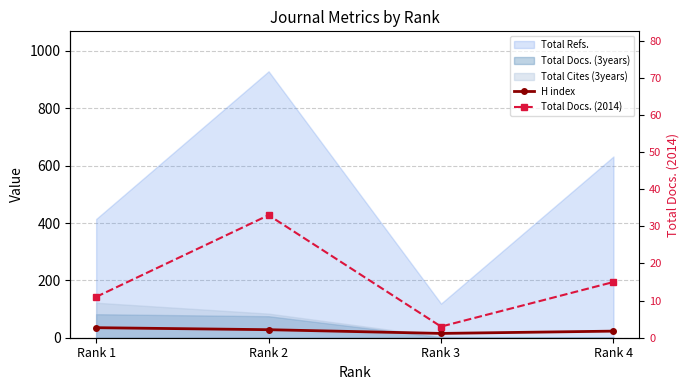

What is the minimum value shown in the chart?

3